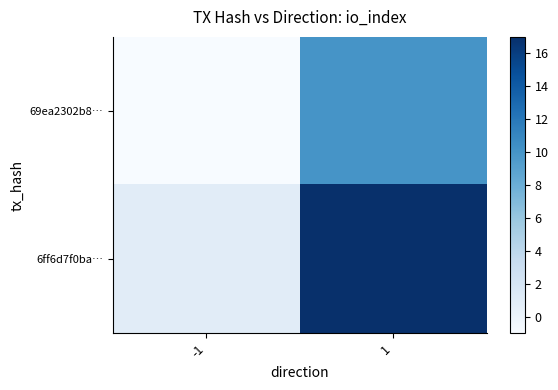

What is the difference between the highest and lowest values at 1?

7